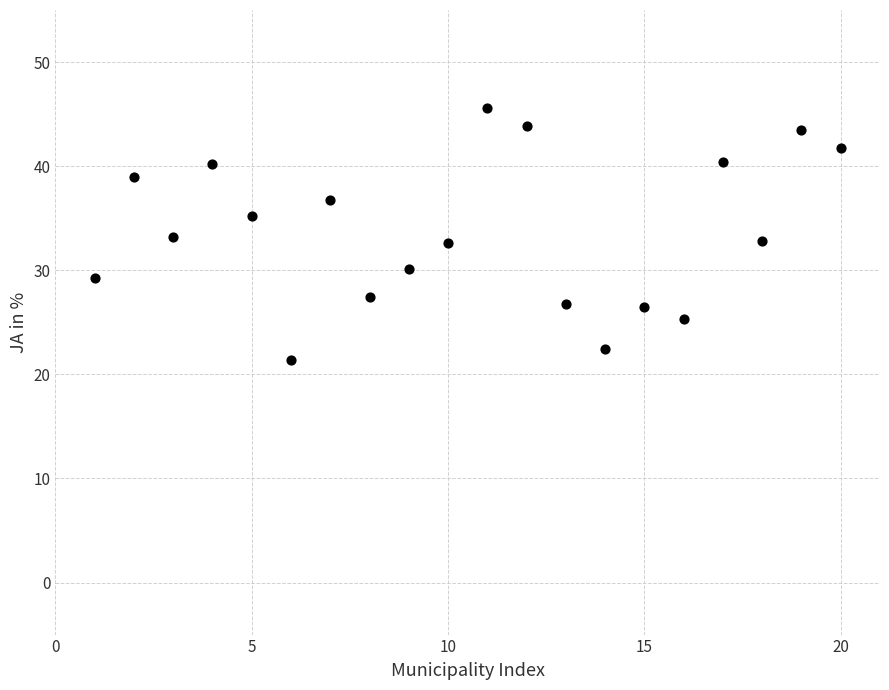

What is the range of Y values (max minus min)?

24.2